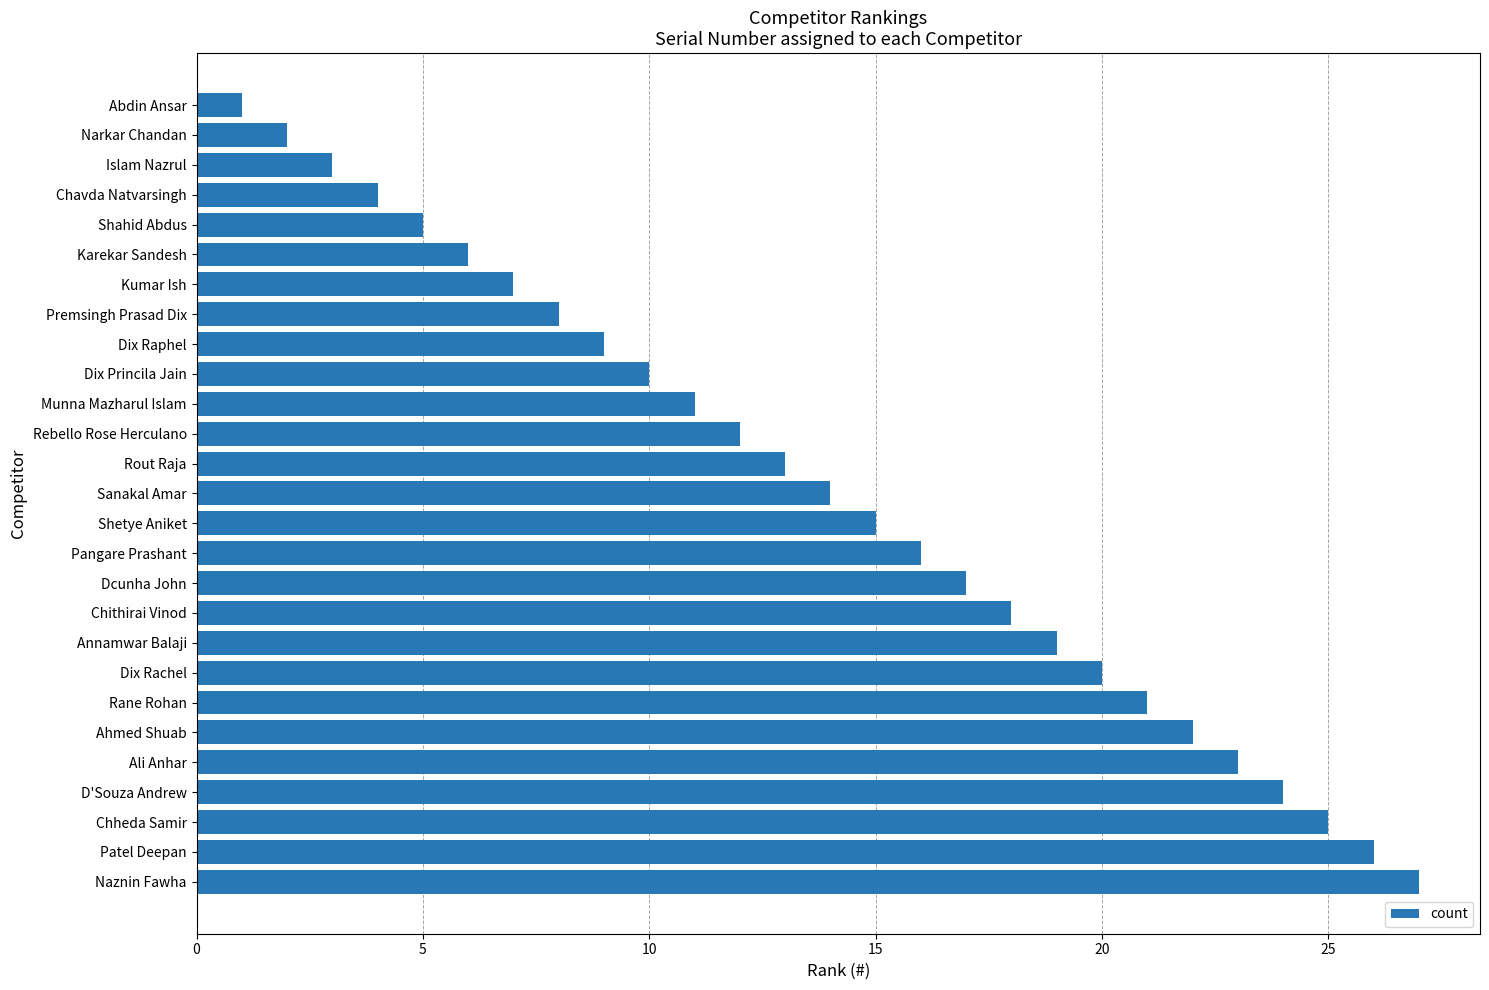

Is it true that the value at Premsingh Prasad Dix is 8?

True